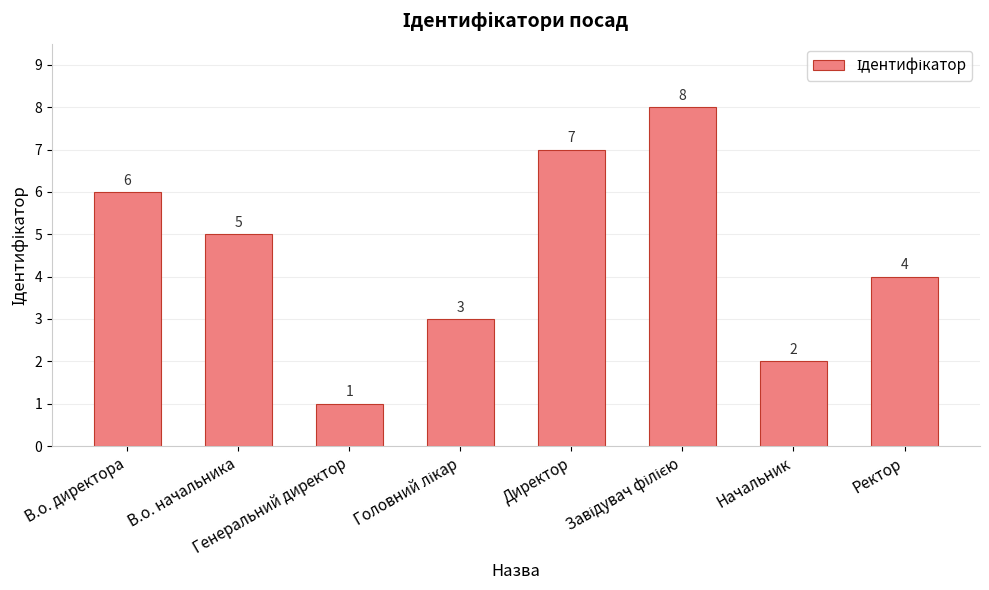

What is the difference between the maximum and minimum values?

7